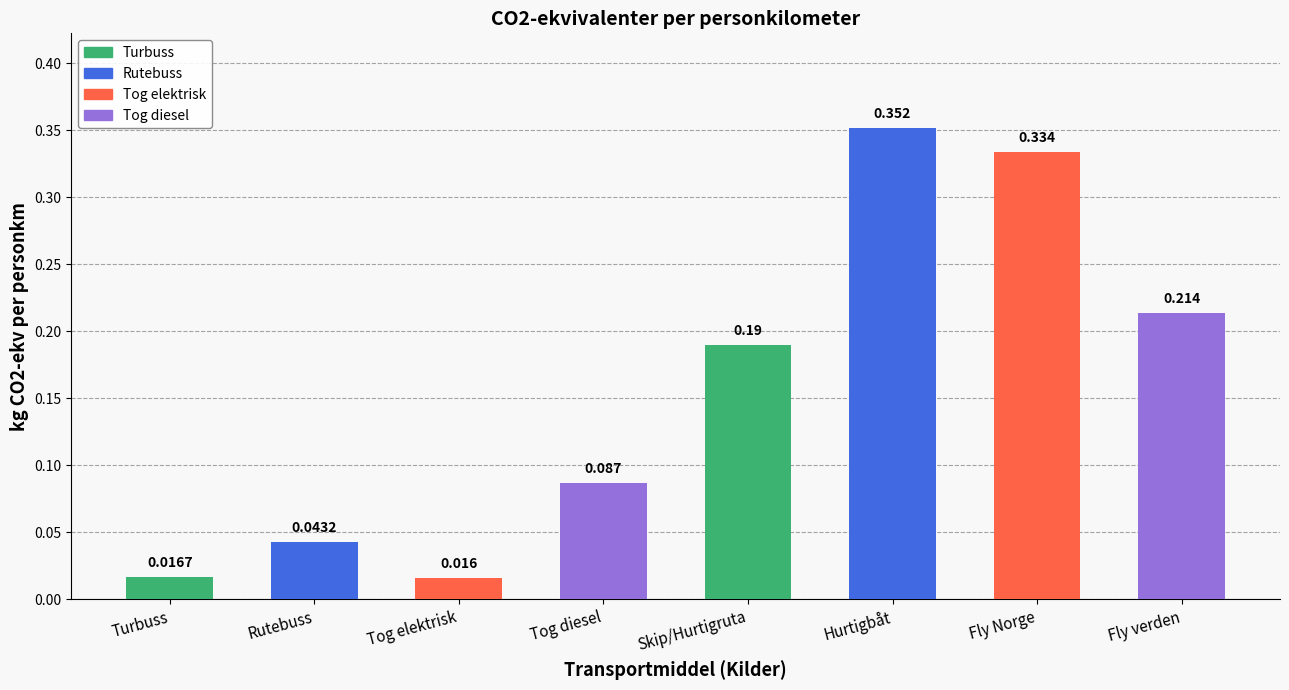

Which category has the highest value across all series?

Hurtigbåt